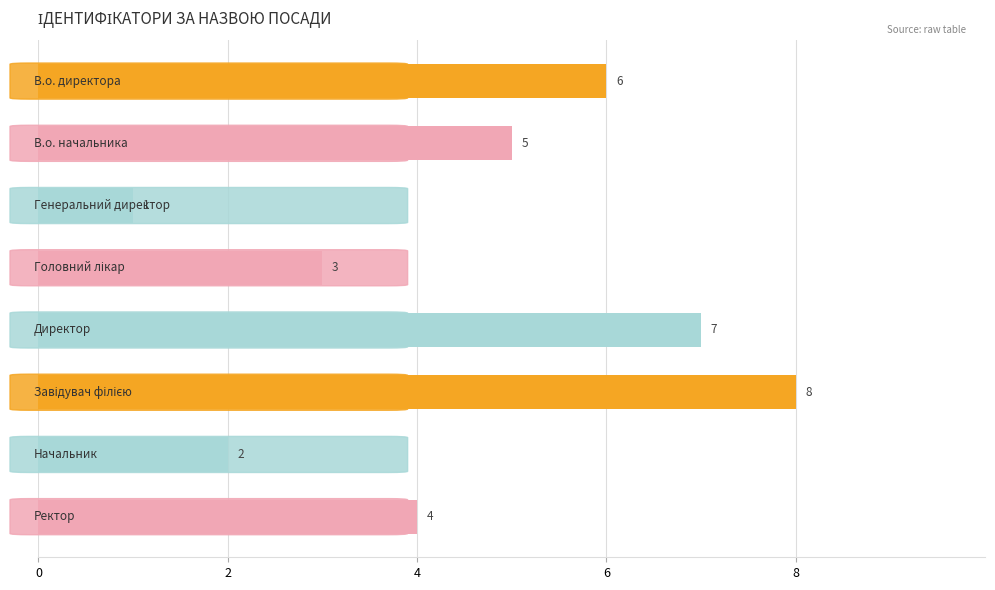

What is the minimum value shown in the chart?

1